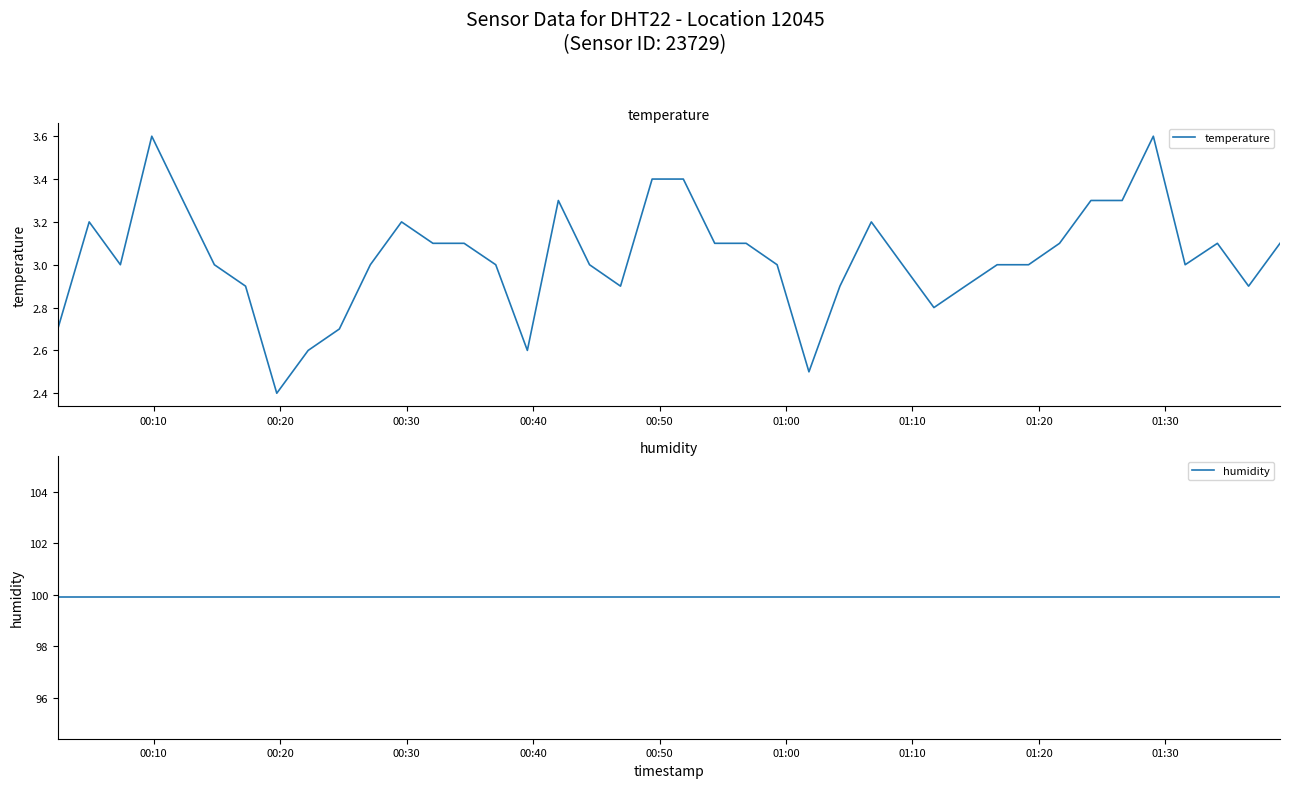

What is the value of the humidity point at the 39th from the left?

99.9